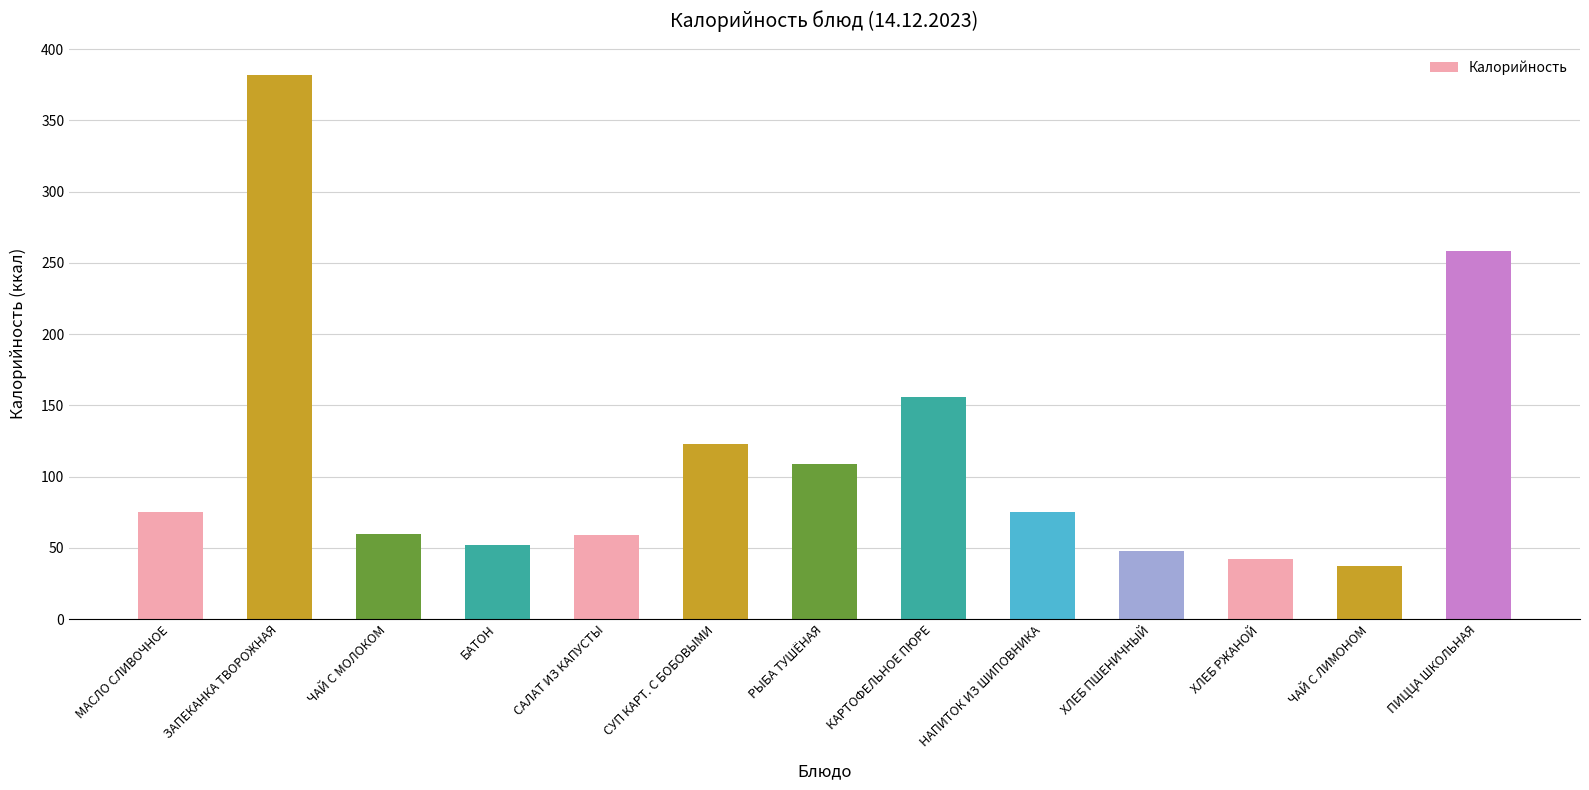

Is it true that the value at МАСЛО СЛИВОЧНОЕ is 75?

True